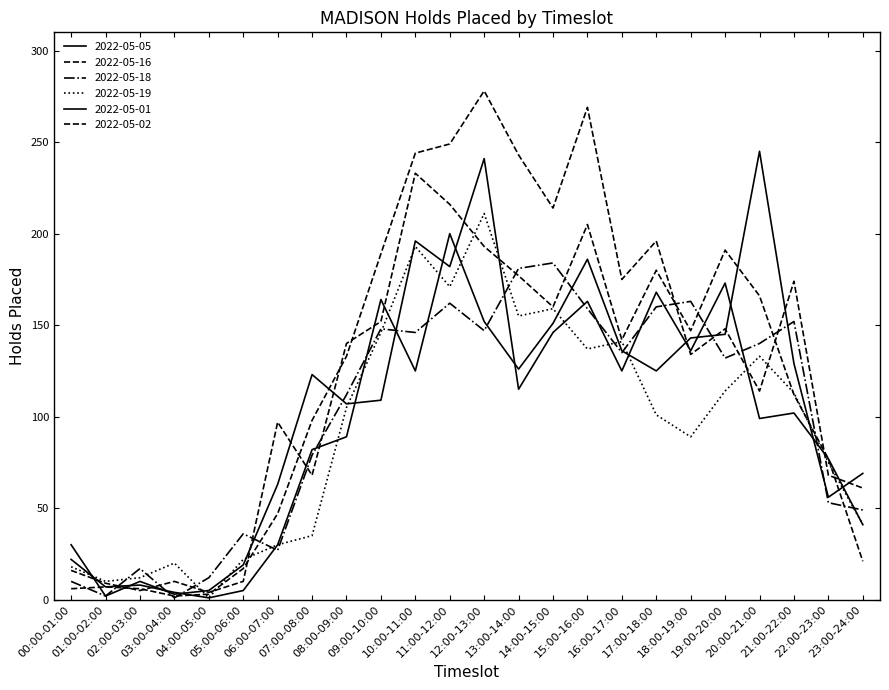

How many times do 2022-05-05 and 2022-05-02 cross each other?

7